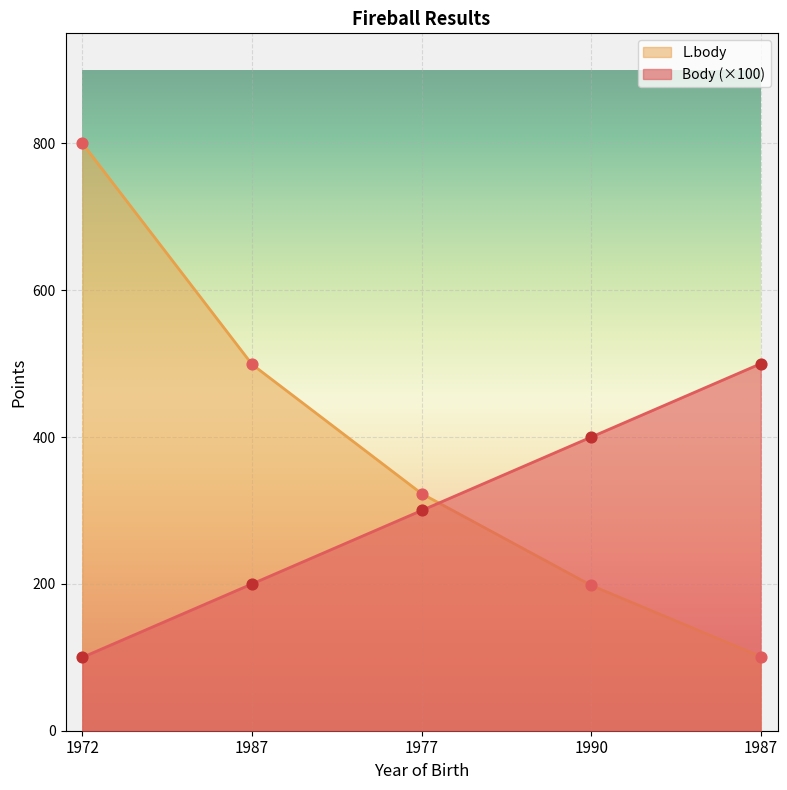

Which series has the widest spread of Y values?

L.body